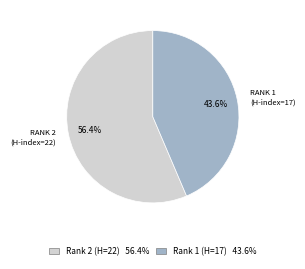

Is there any slice that represents more than half of the pie?

Yes